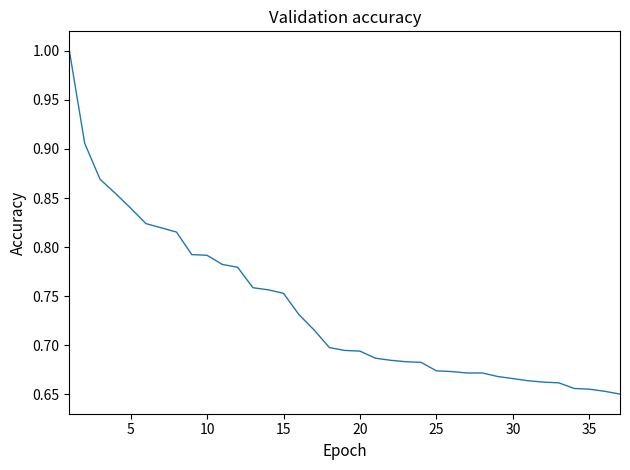

What is the greatest value displayed?

1.0